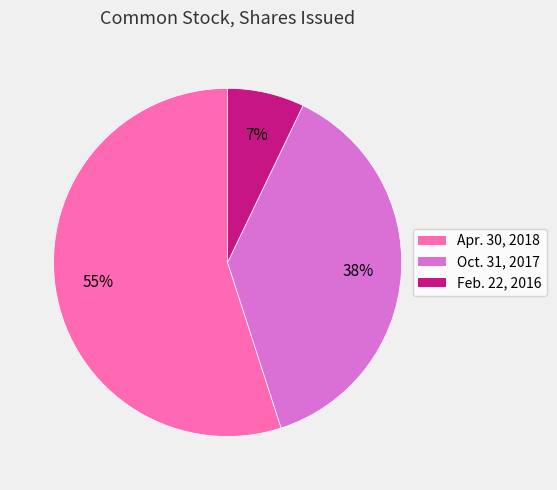

Which has a higher value, Apr. 30, 2018 or Oct. 31, 2017?

Apr. 30, 2018